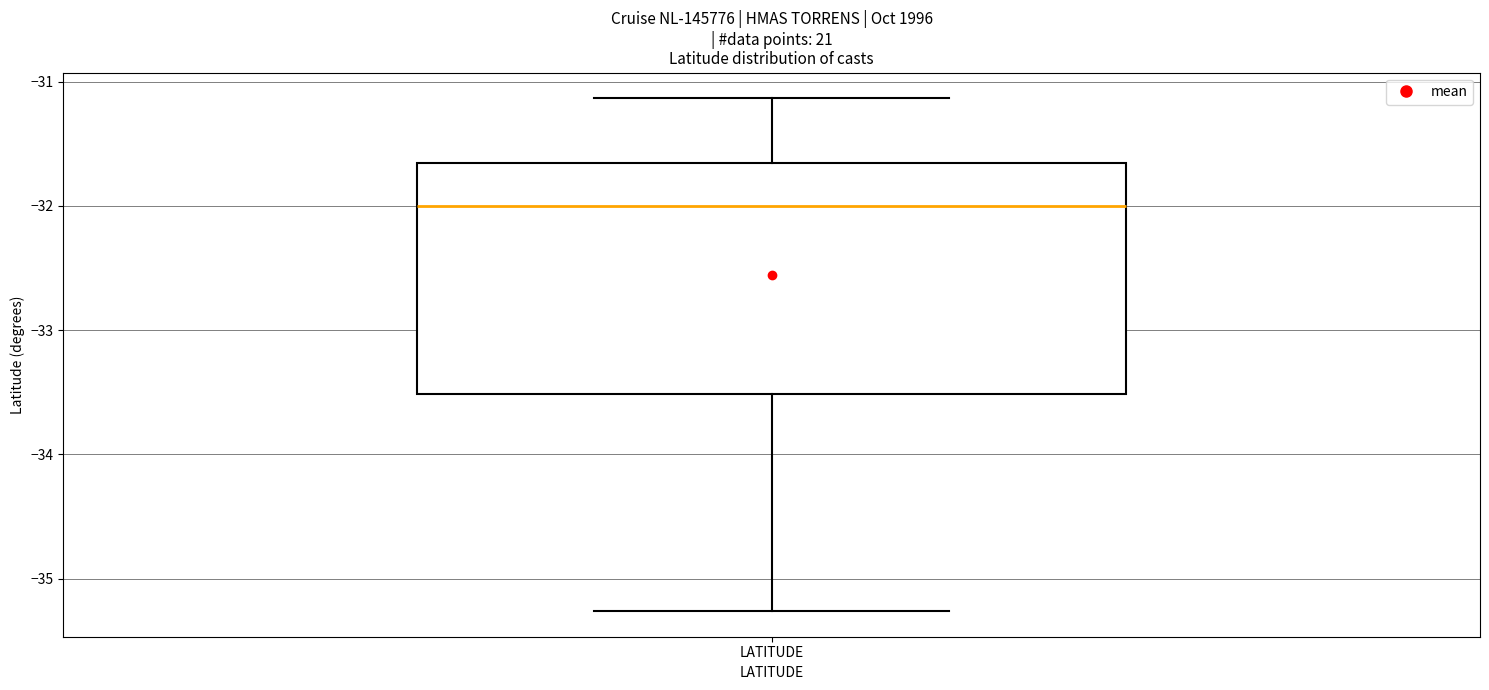

Transcribe this box plot: give where the median line is, the range the box spans, and where the two whiskers end, as read against the y-axis. The values are not printed on the chart, so give them approximately, as read against the axis.

median -32.0, box -33.5 to -31.7, whiskers -35.3 to -31.1